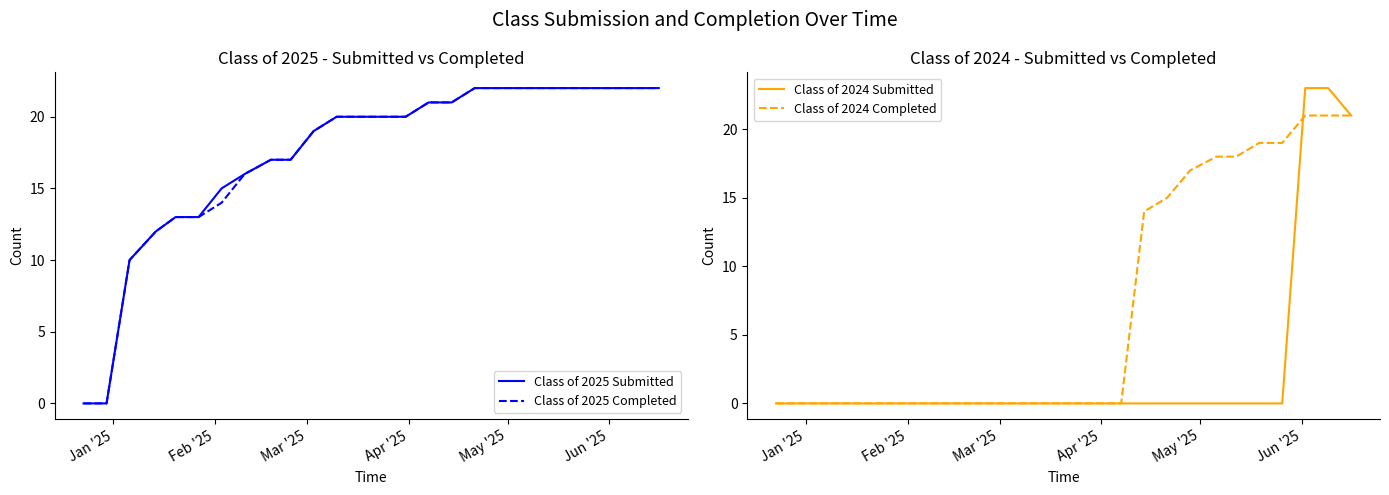

What is the average value of the Class of 2025 Submitted series?

17